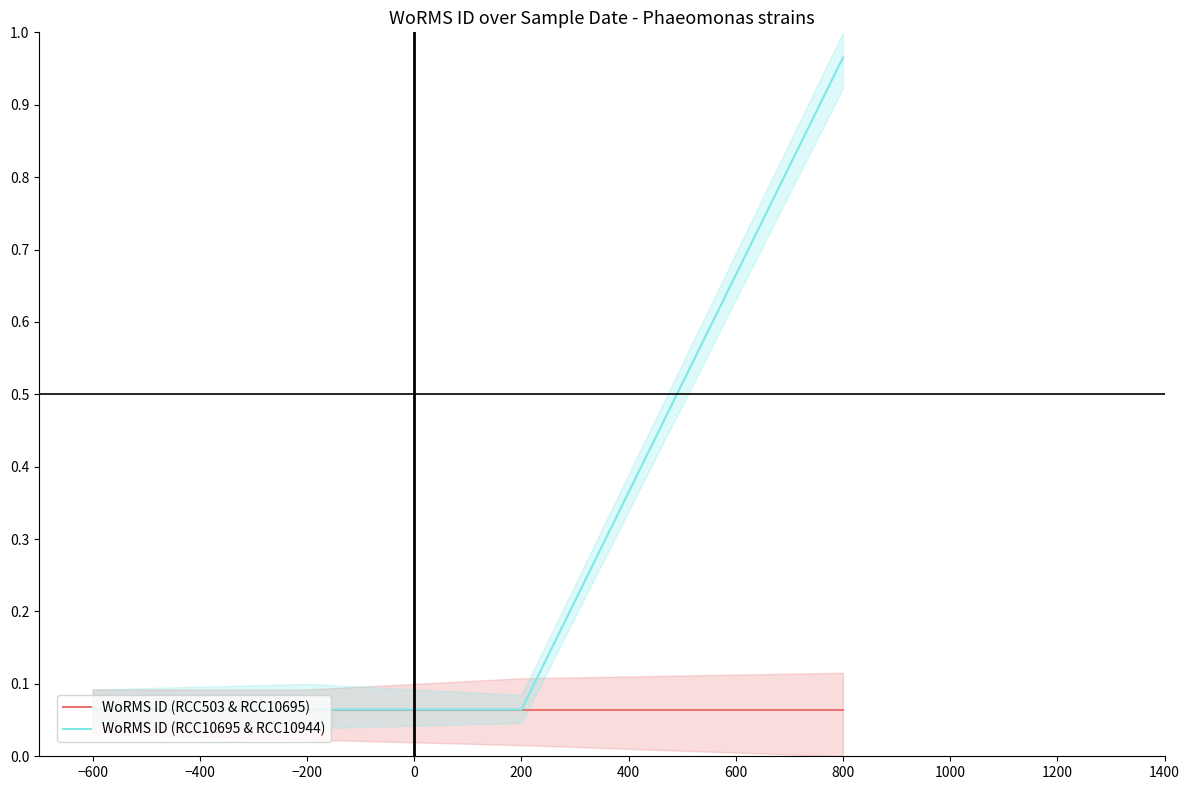

Is it true that WoRMS ID (RCC10695 & RCC10944) equals 0.0 at 200?

False